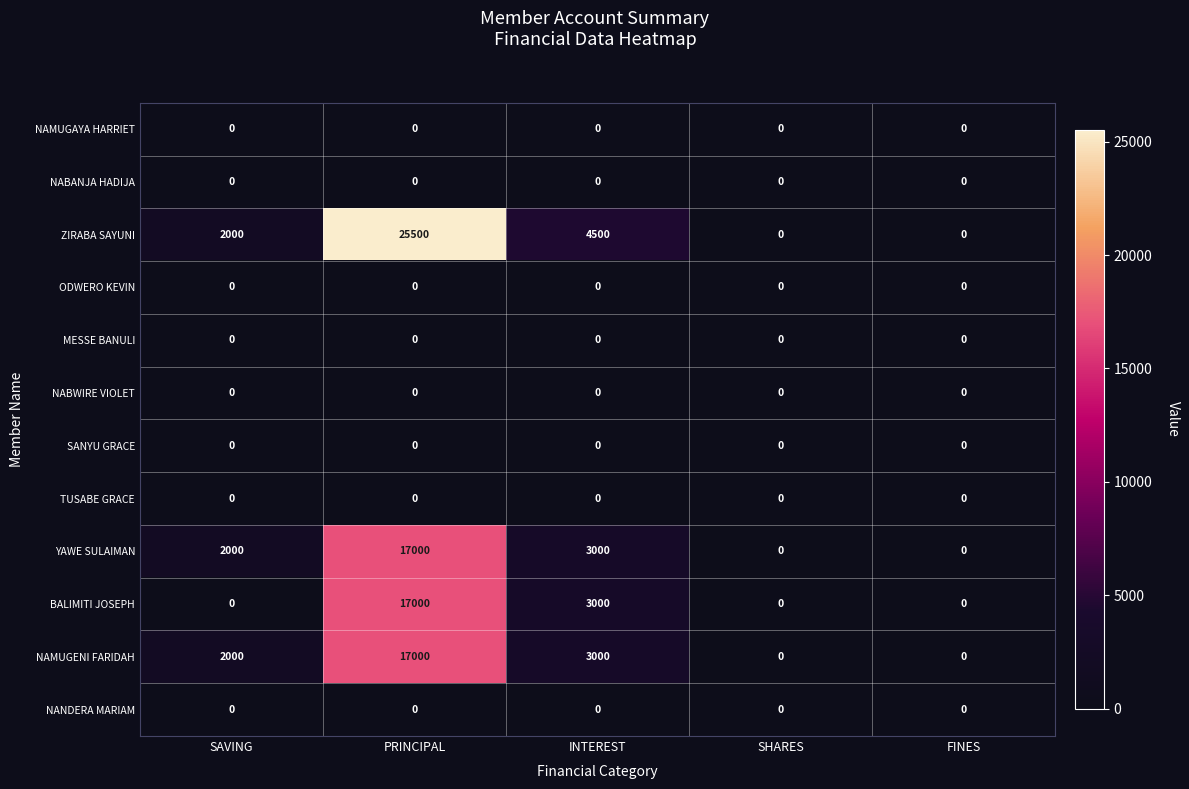

True or false: BALIMITI JOSEPH has a value of 0 at SAVING.

True